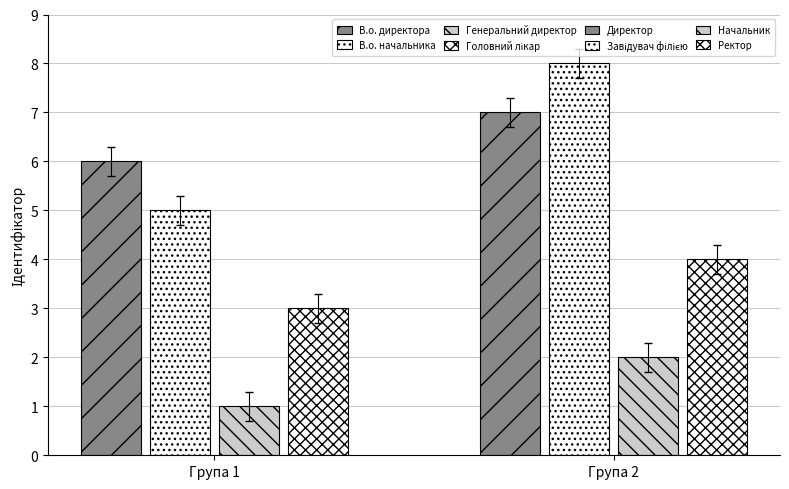

What is the average value?

4